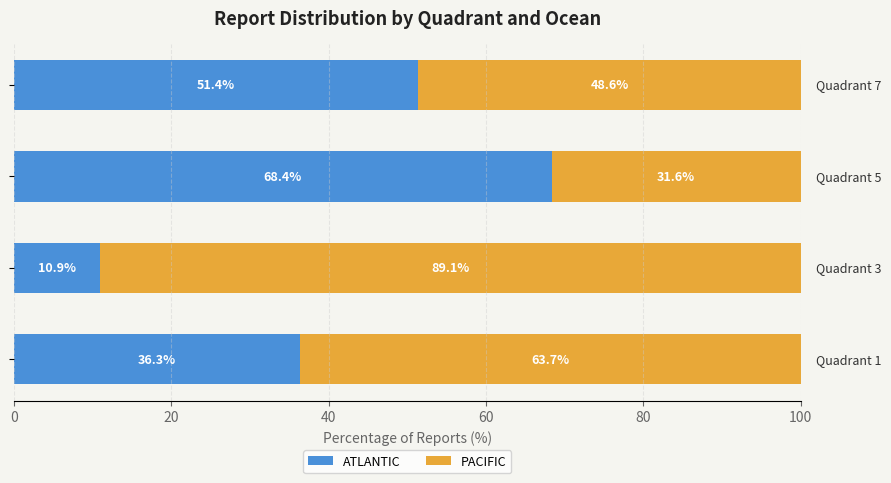

How many series are shown in this chart?

2